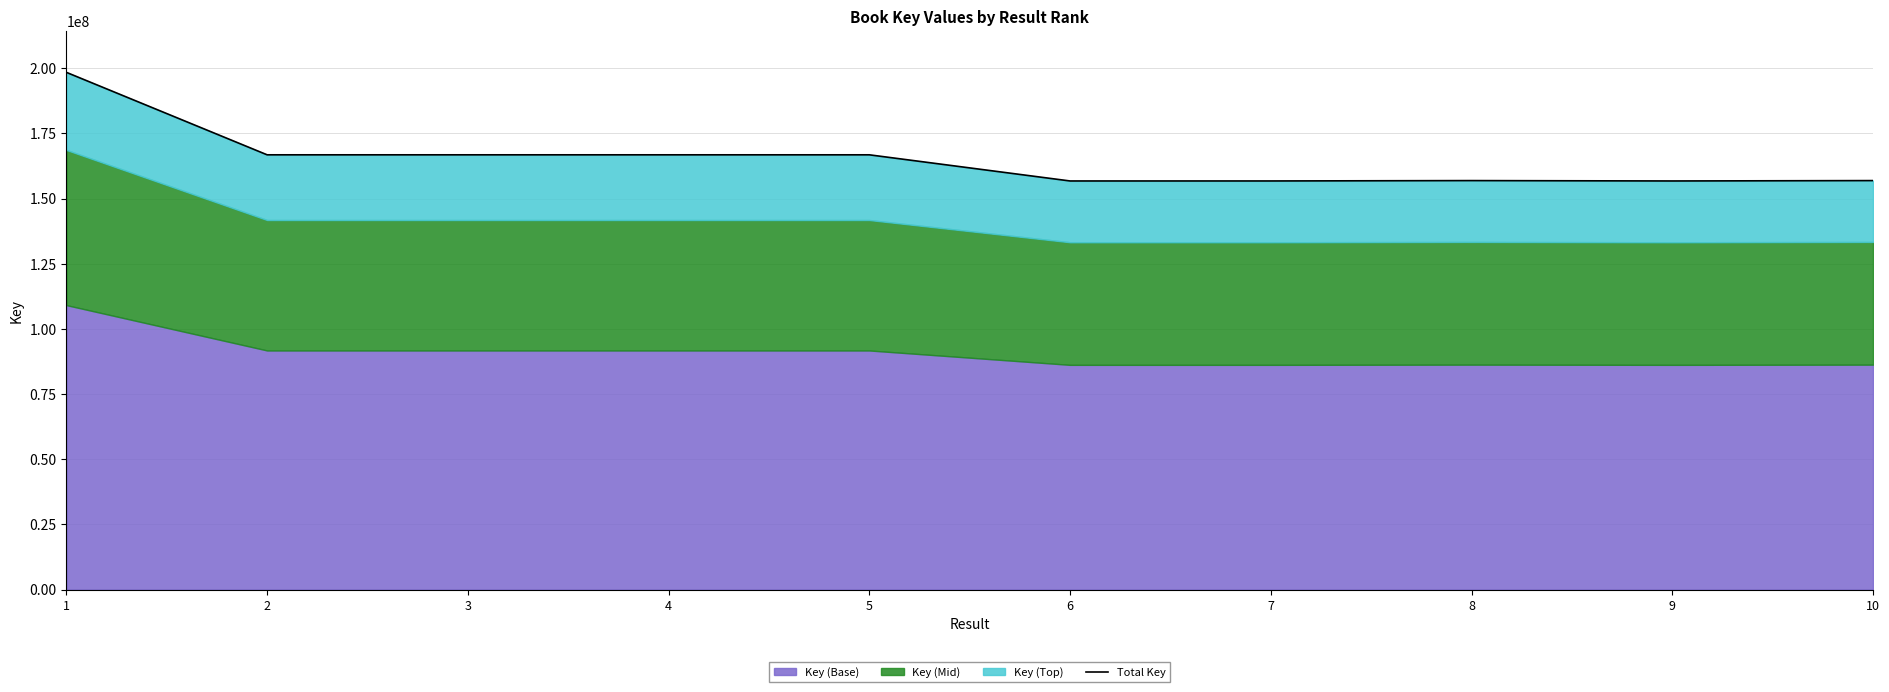

At which label does the data first exceed 166789019?

1